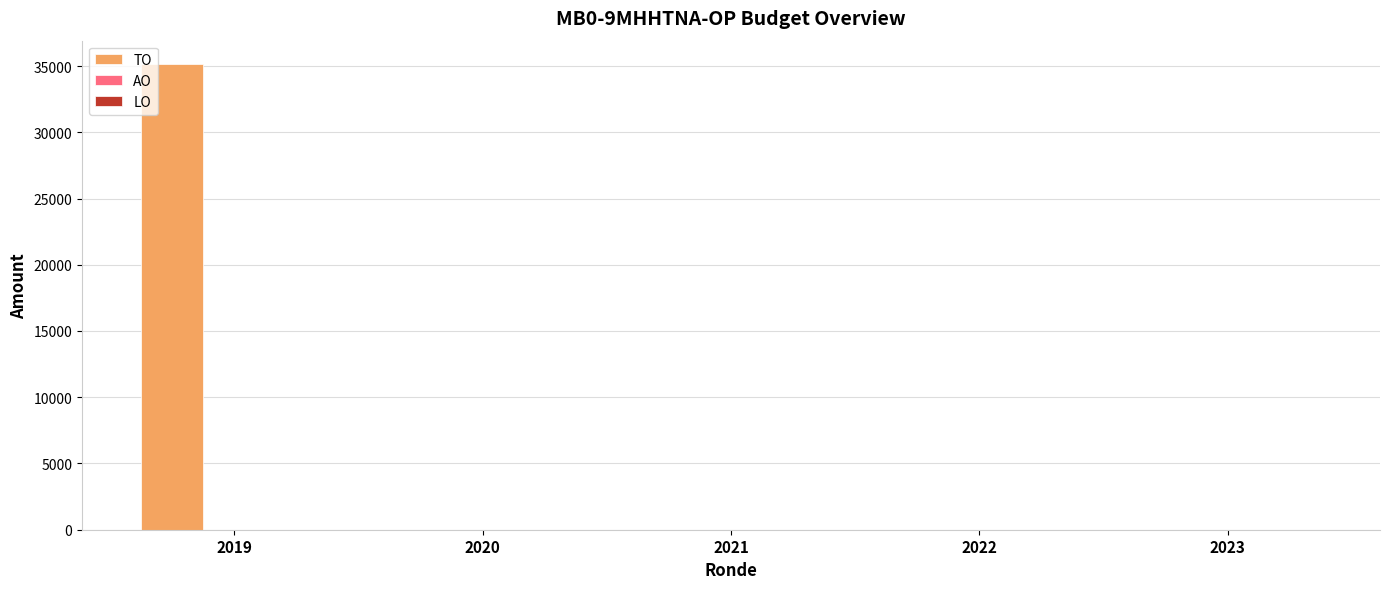

How many data points are above 0?

1